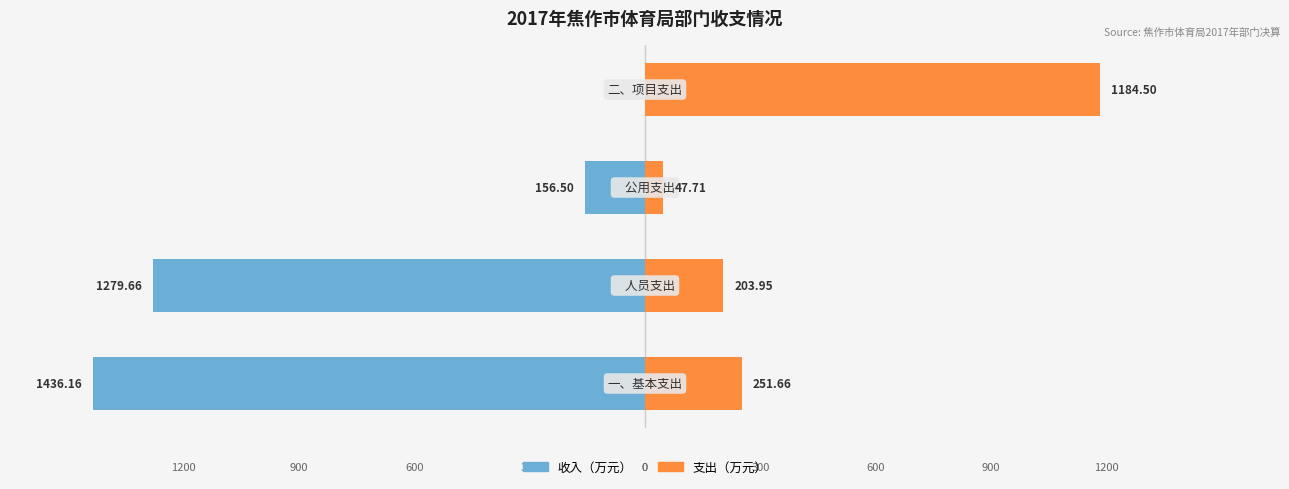

What is the approximate value of 收入（万元） at 1?

-1279.7